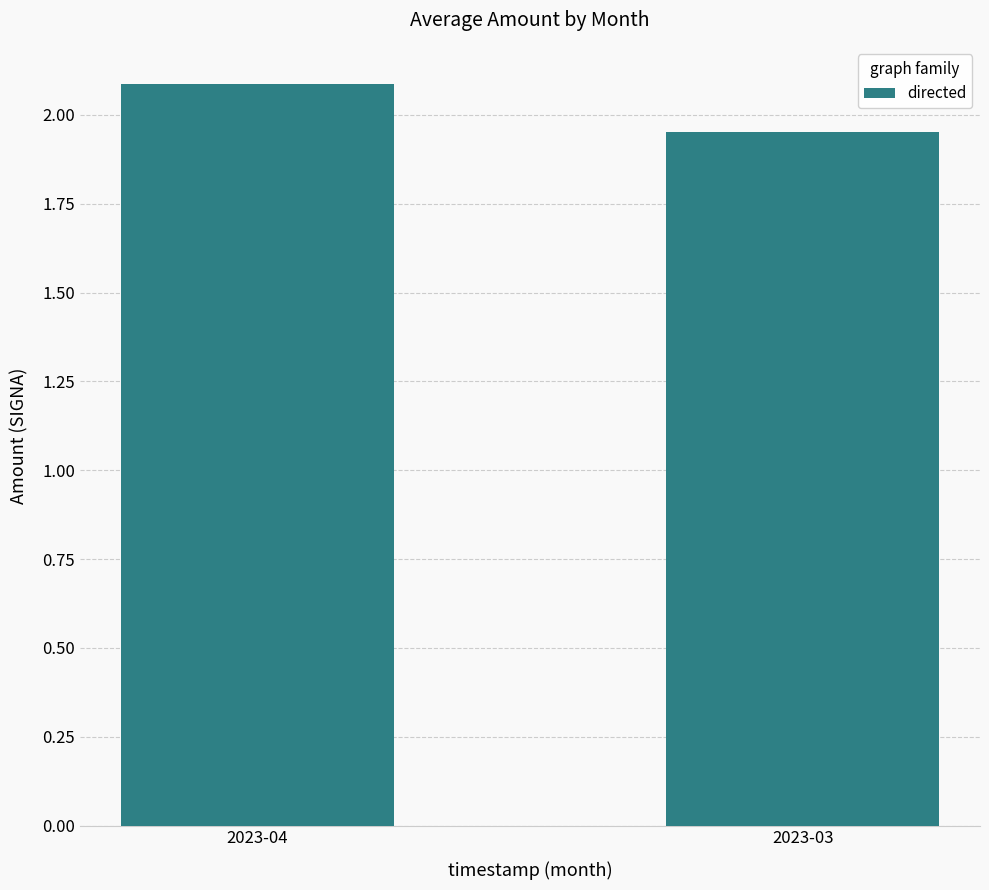

What is the ratio of the value at 2023-03 to the value at 2023-04?

0.9